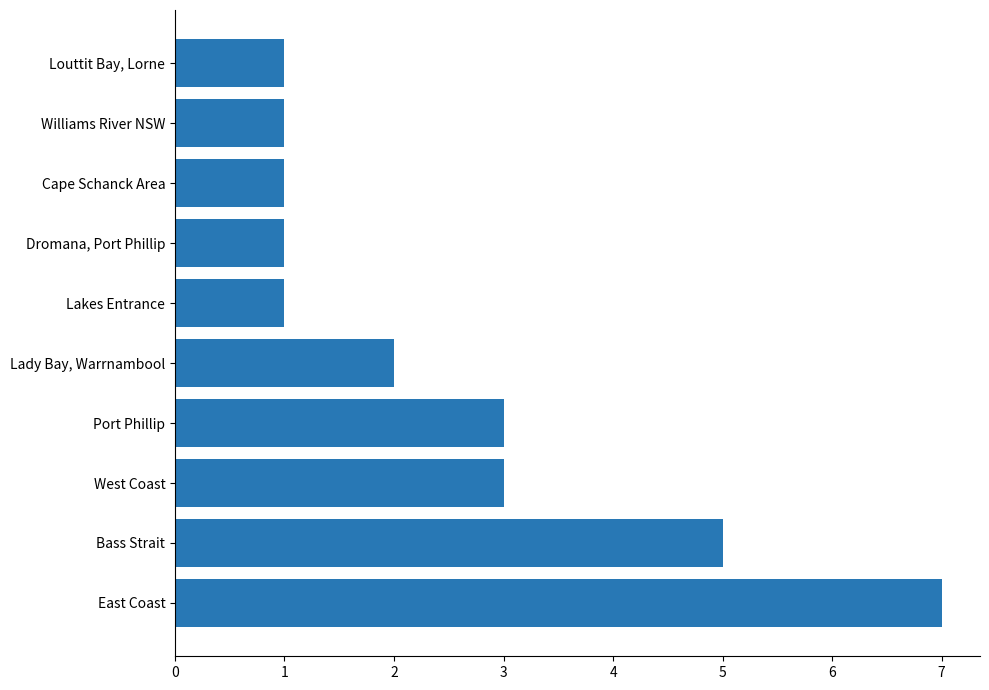

What is the change in value from Bass Strait to Dromana, Port Phillip?

-4